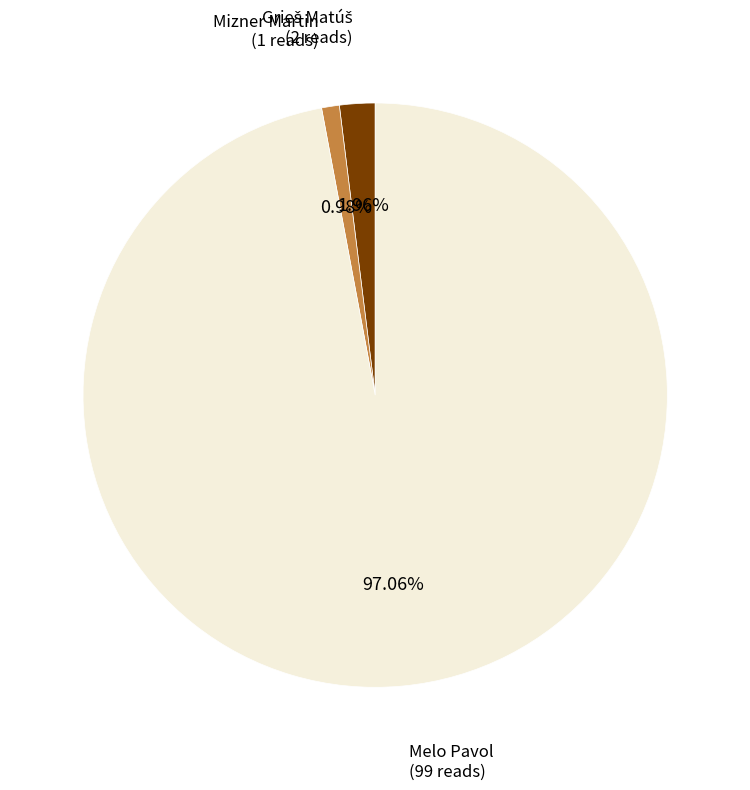

To the nearest percent, what is the difference between the largest and smallest slice percentages?

96%